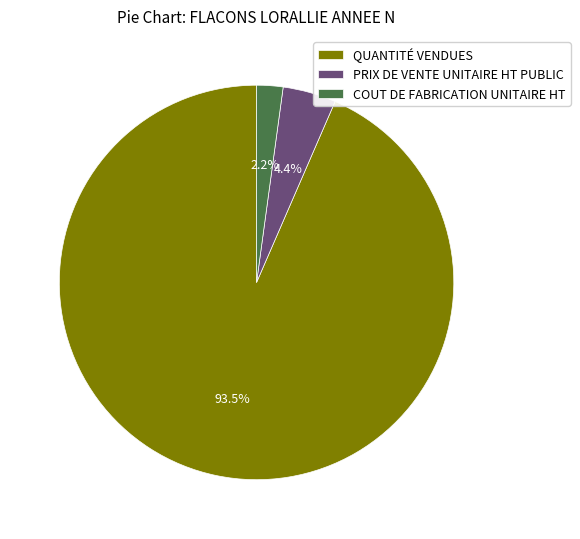

What percentage is the PRIX DE VENTE UNITAIRE HT PUBLIC slice, to the nearest percent?

4%